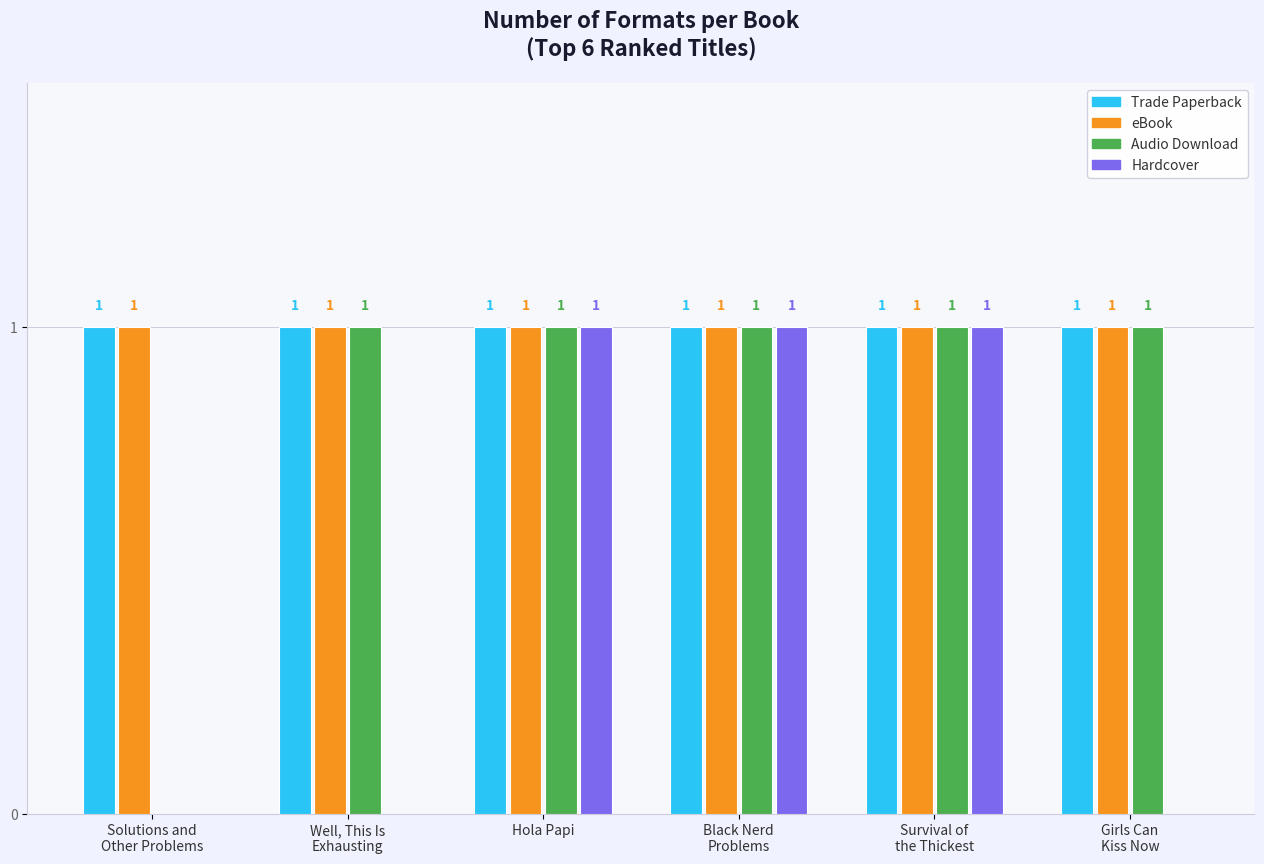

Does the chart contain stacked bars?

No